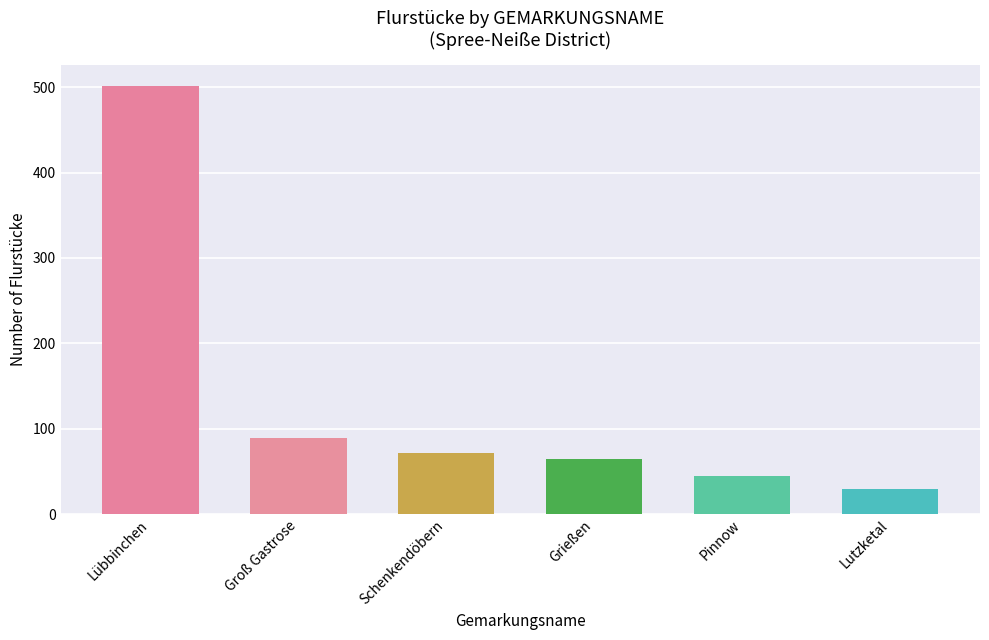

True or false: the data shows 100 at Grießen.

False